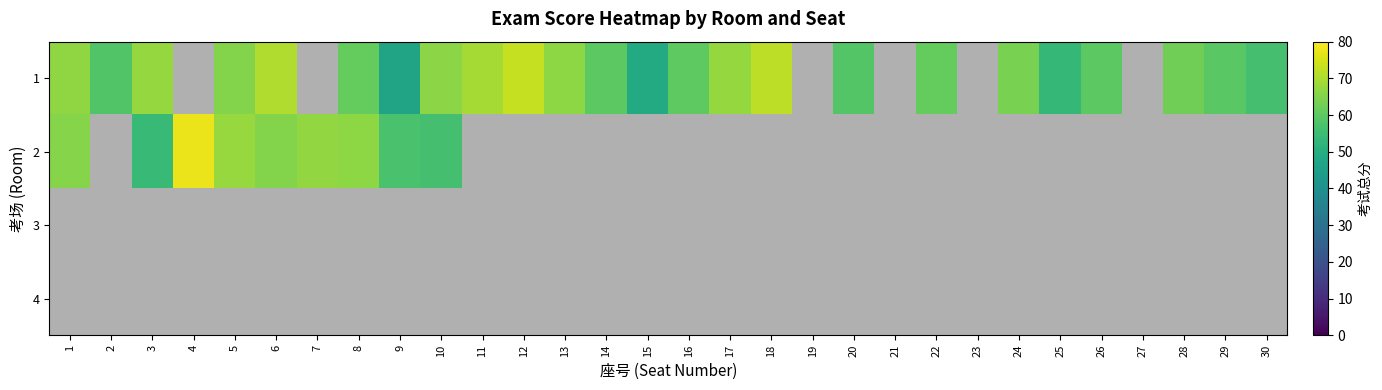

Which category has the highest value across all series?

4